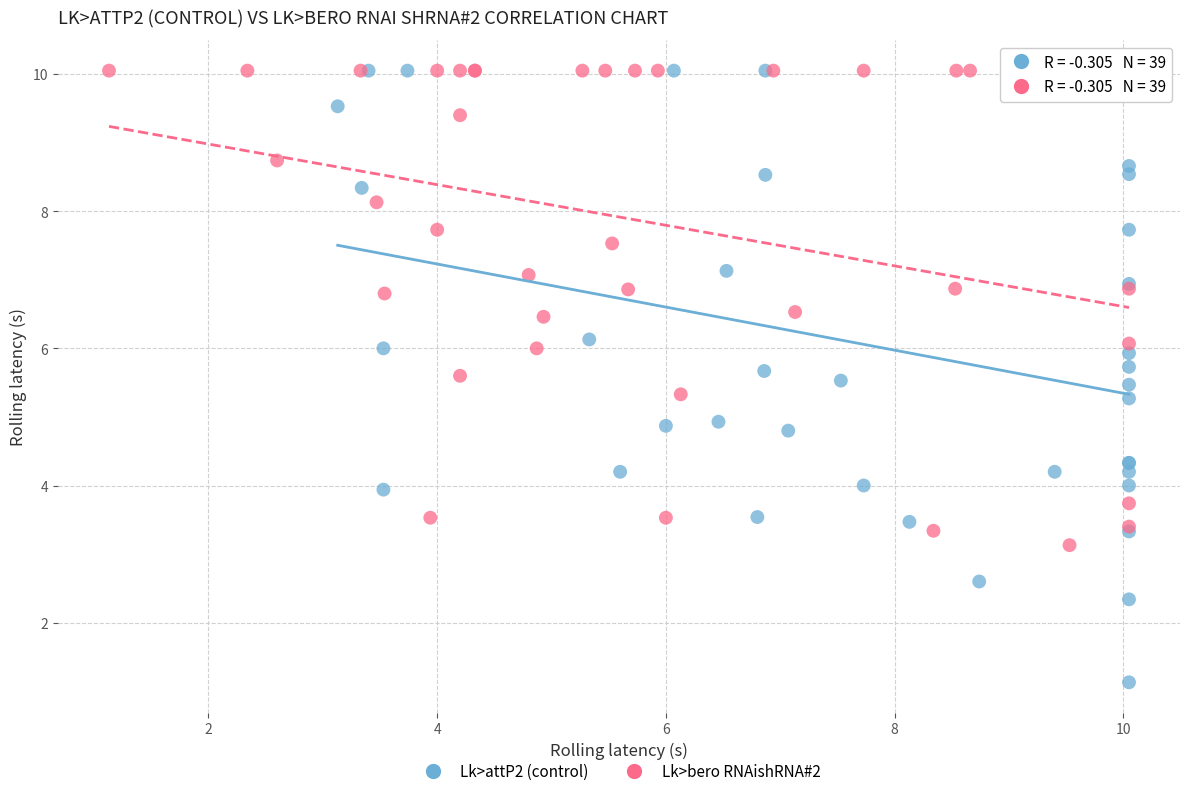

Which series reaches the minimum Y coordinate?

Lk>attP2 (control)